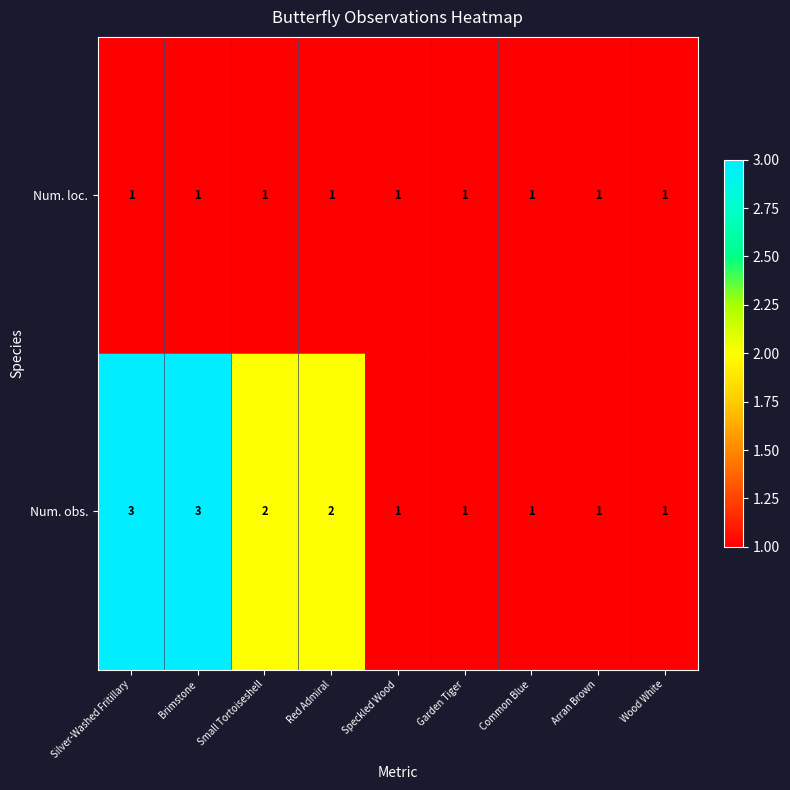

How many Num. obs. values are between 1 and 2?

7